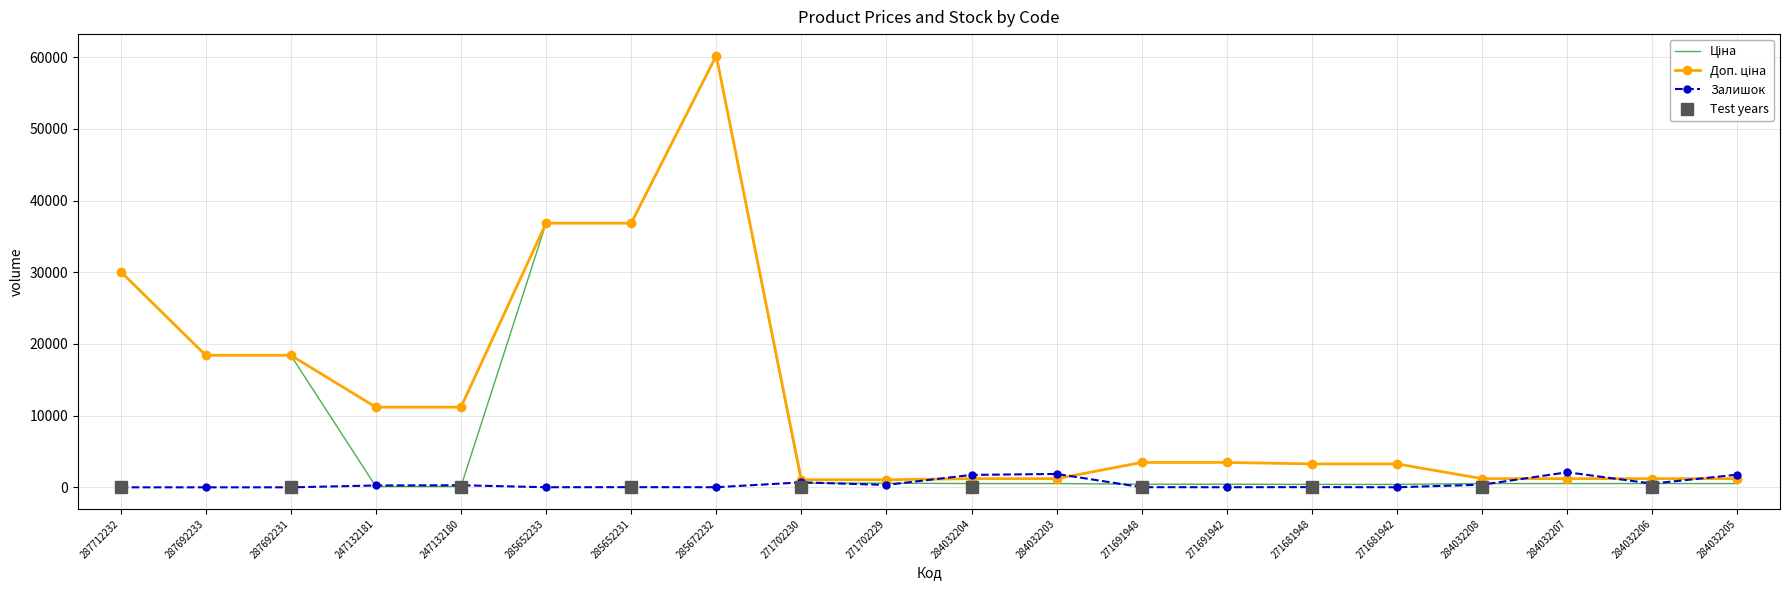

What is the spread (max minus min) of values at 285652231?

36818.8